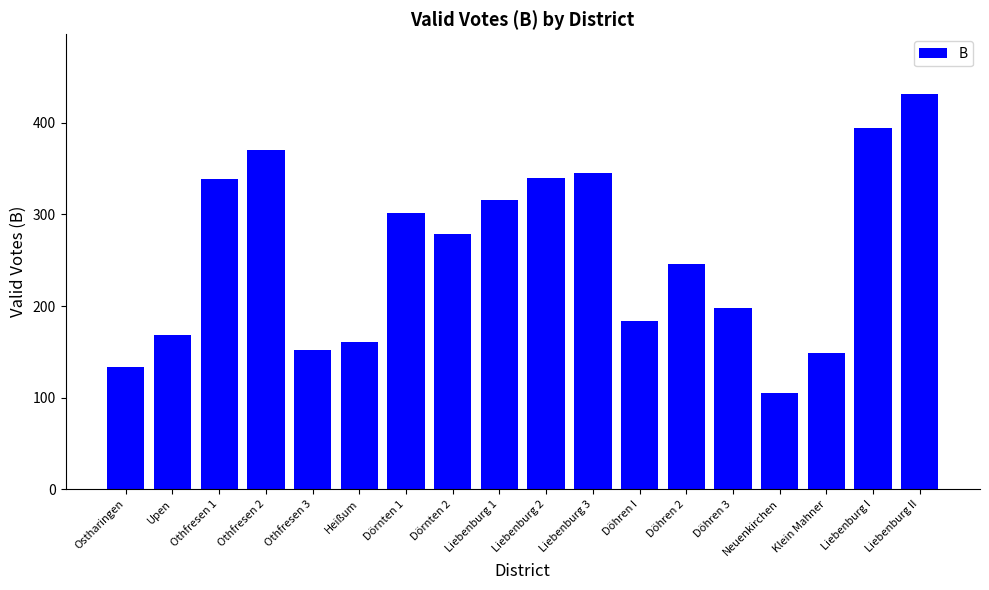

Approximately how many times larger is the value at Liebenburg II compared to Liebenburg 3?

1.3